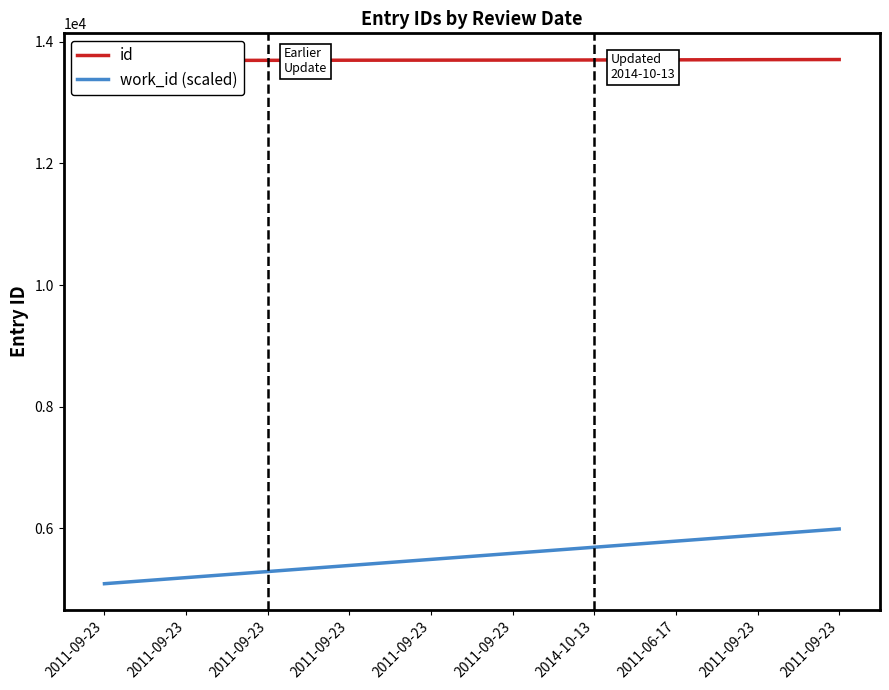

True or false: id and work_id (scaled) cross at least once.

False